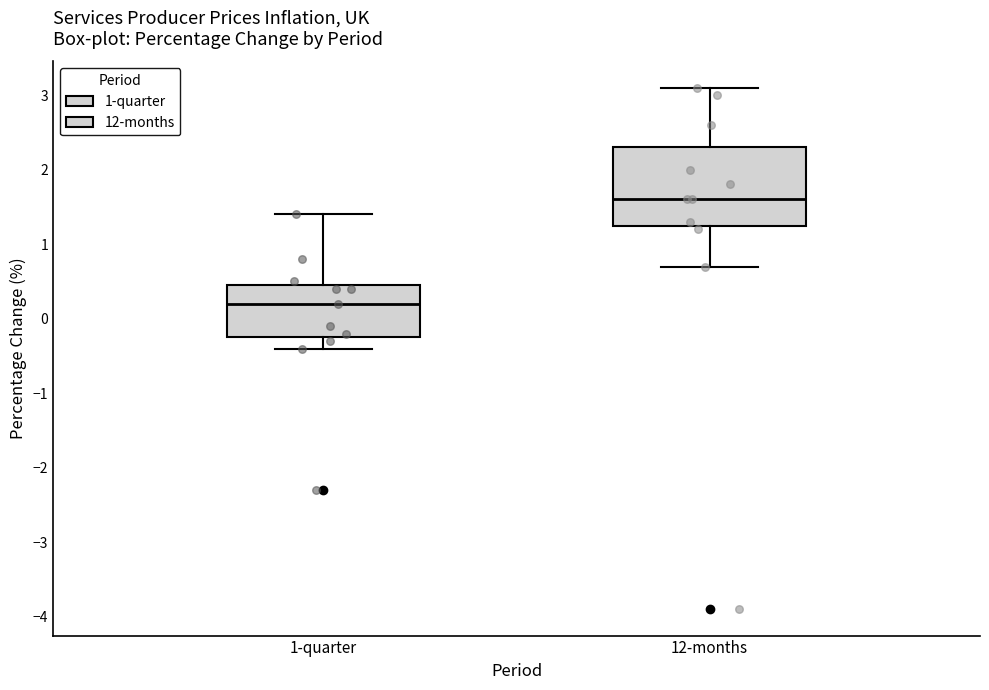

Which box's median line is the highest?

12-months